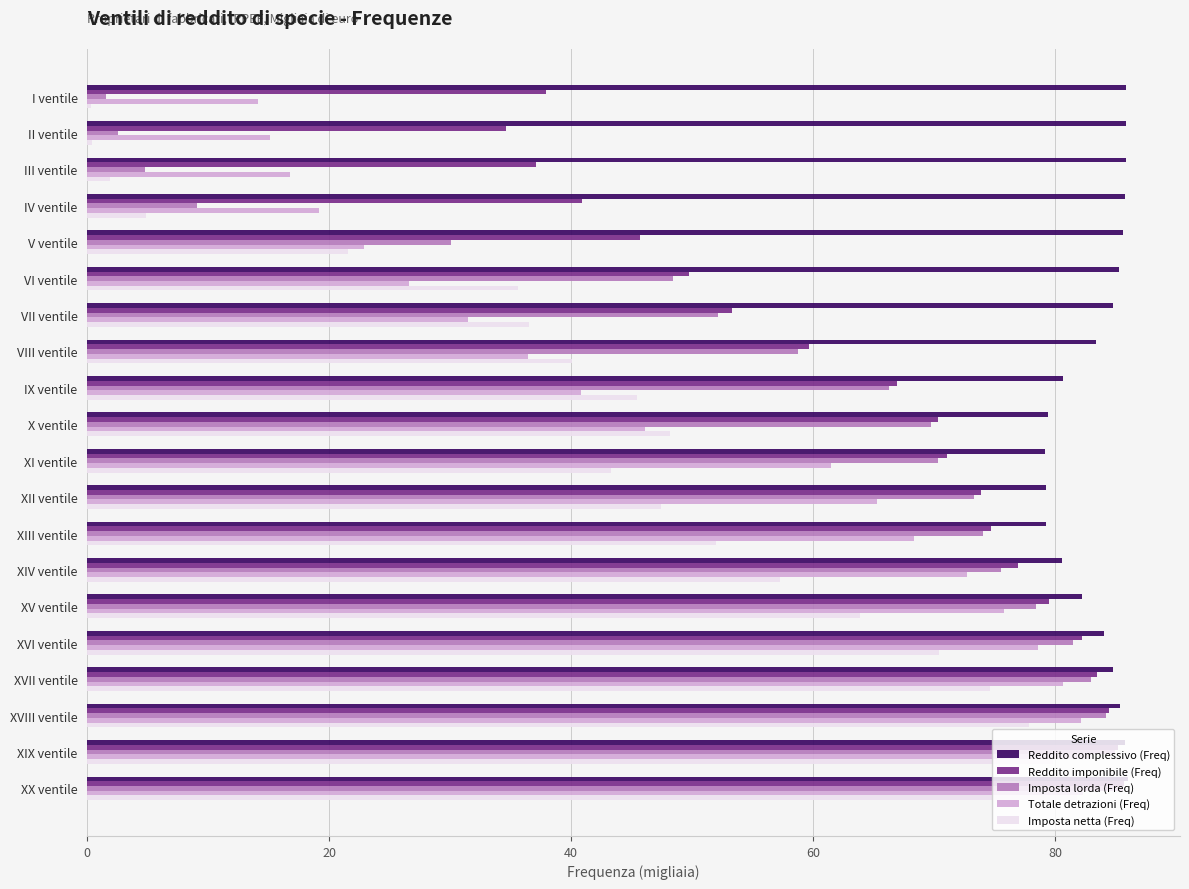

Between III ventile and XII ventile, which series saw the biggest shift?

Imposta lorda (Freq)